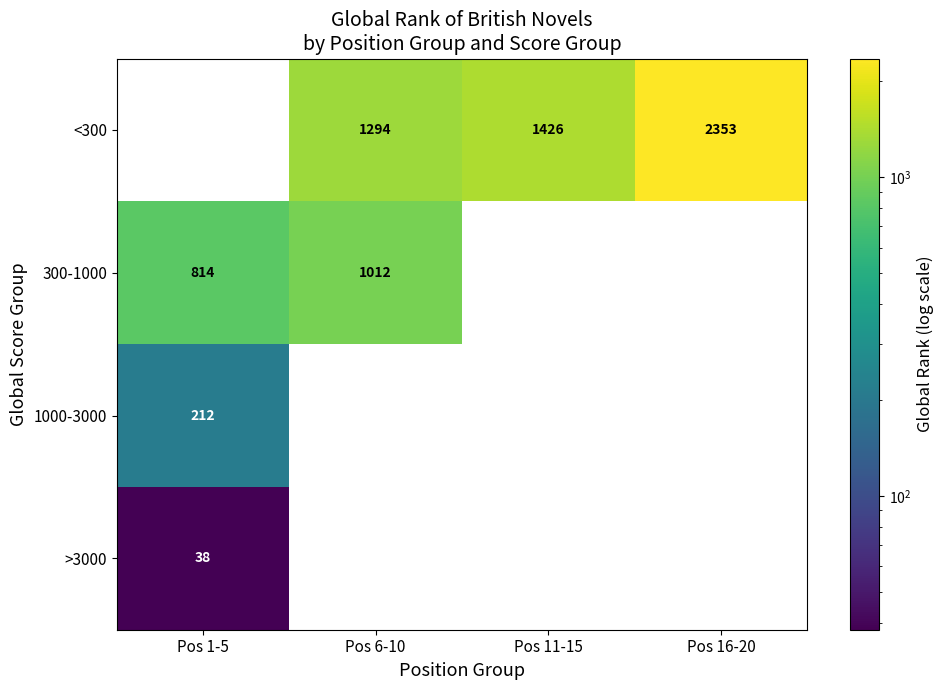

Is it true that 1000-3000 equals 294 at Pos 1-5?

False